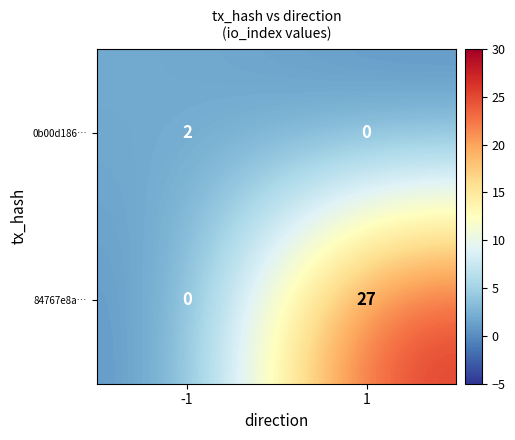

What is the maximum value shown in the chart?

27